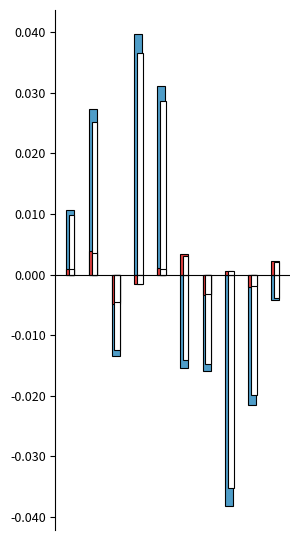

Count the number of categories in the chart.

10